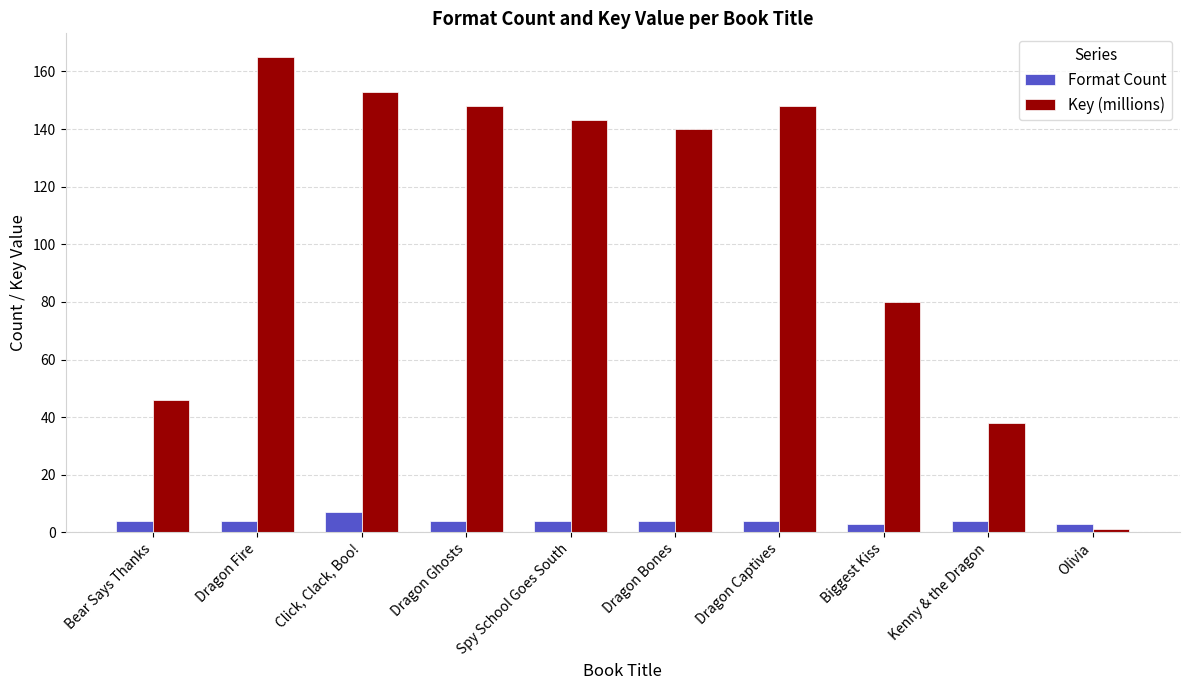

Between Dragon Fire and Click, Clack, Boo!, which series saw the biggest shift?

Key (millions)